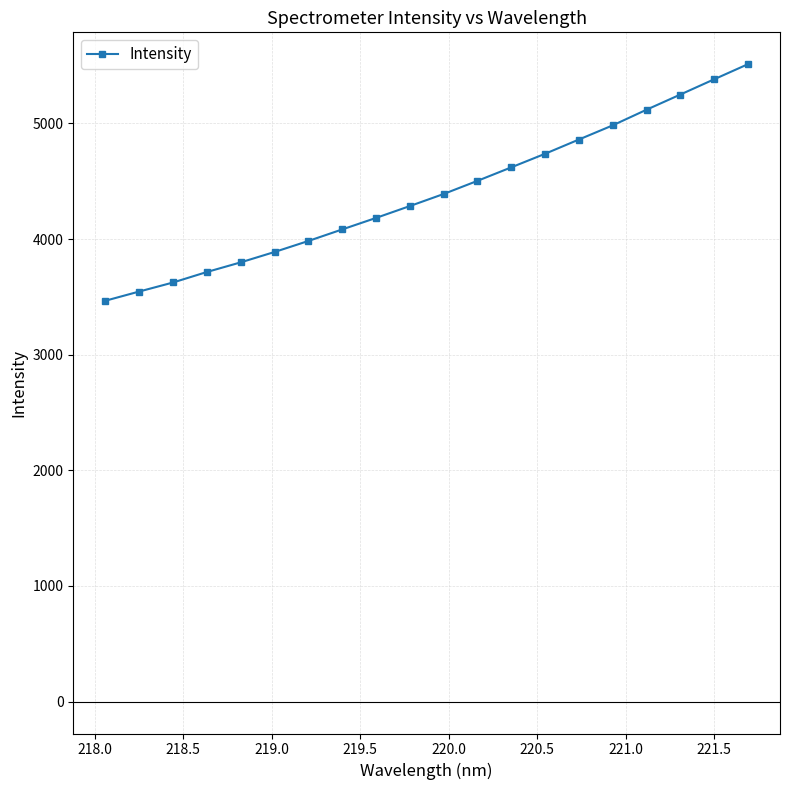

What is the smallest value displayed?

3467.0